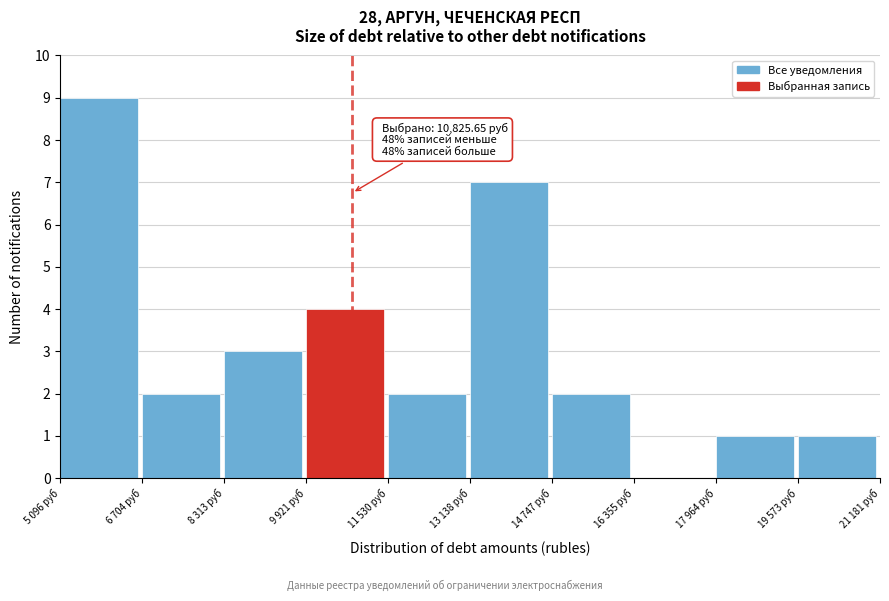

Reading left to right, what are all the values shown in this chart?

5 096 руб=9	6 704 руб=2	8 313 руб=3	9 921 руб=4	11 530 руб=2	13 138 руб=7	14 747 руб=2	16 355 руб=0	17 964 руб=1	19 573 руб=1